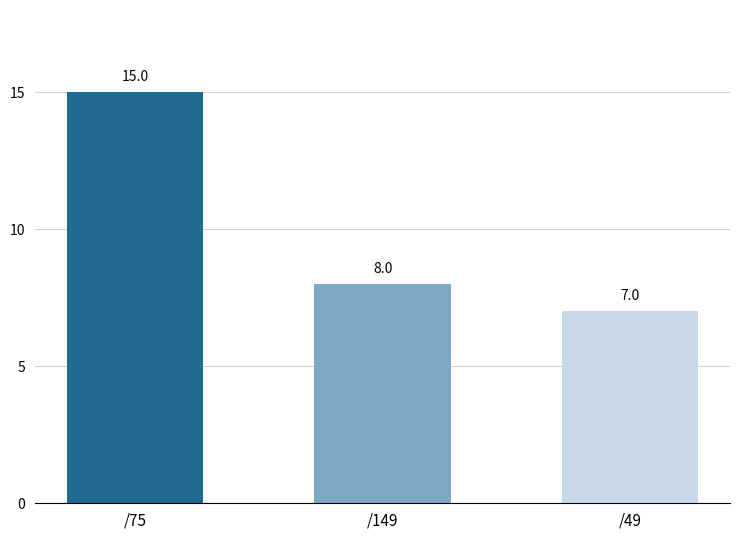

List the labels in order of value, largest first.

/75, /149, /49